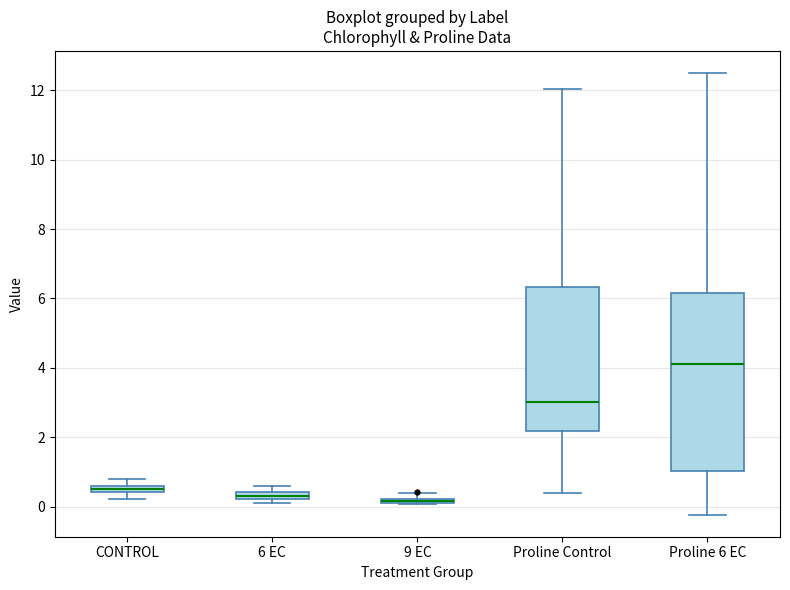

Where is the lower edge of the box for 9 EC on the y-axis? The values are not printed on the chart, so give them approximately, as read against the axis.

0.0